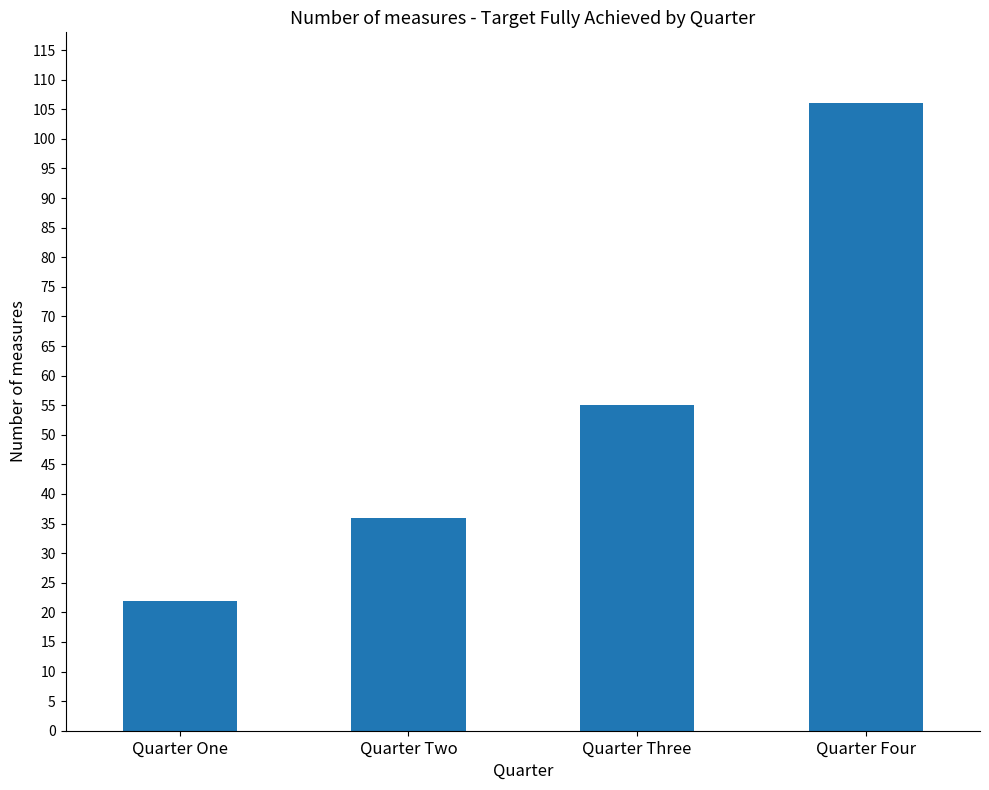

What is the greatest value displayed?

106